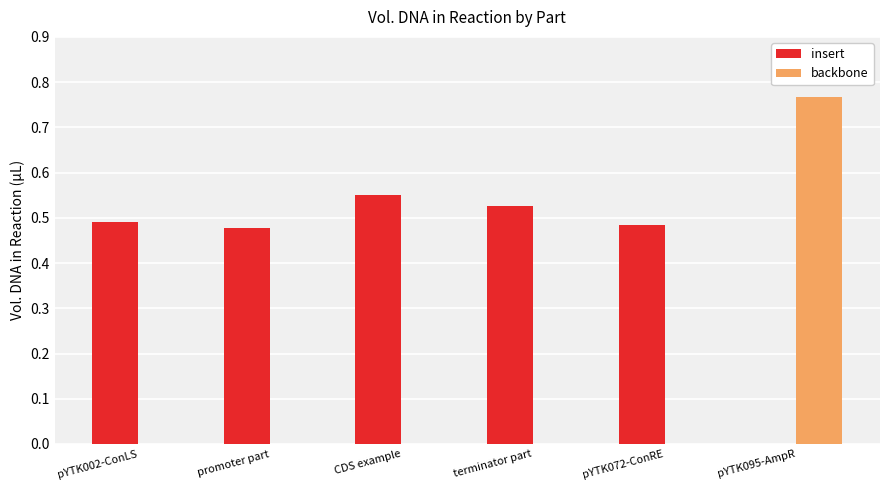

At which category is the sum across all series the highest?

pYTK095-AmpR